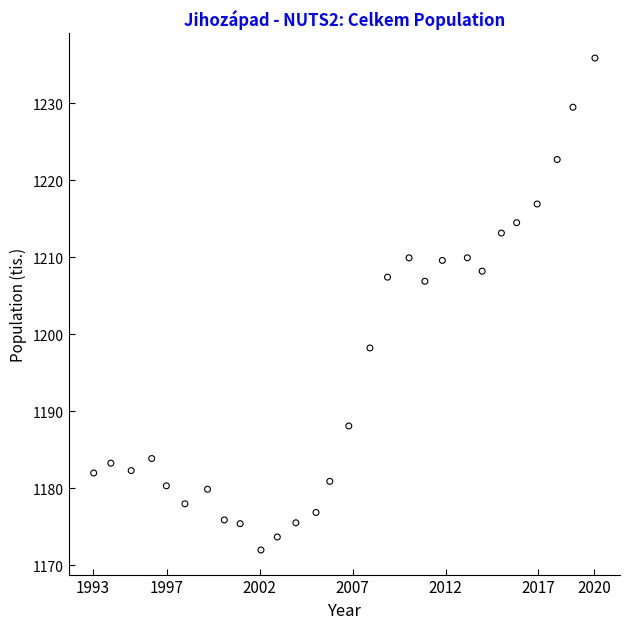

What is the range of Y values (max minus min)?

63.9